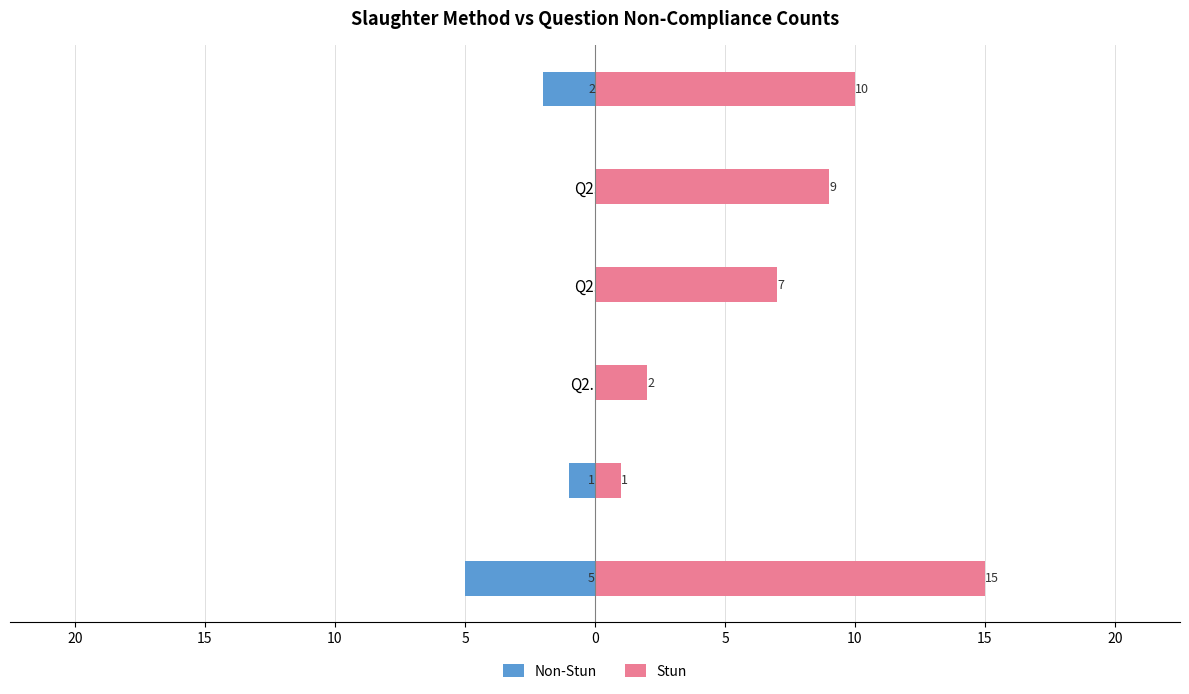

What is the sum of all Non-Stun values?

-8